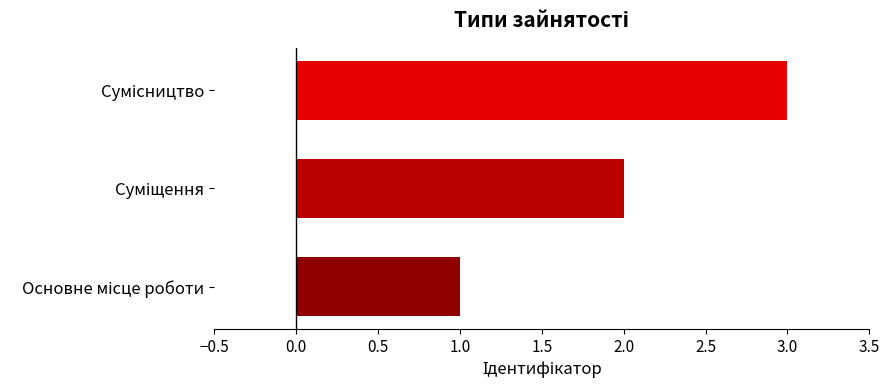

What is the maximum value shown in the chart?

3